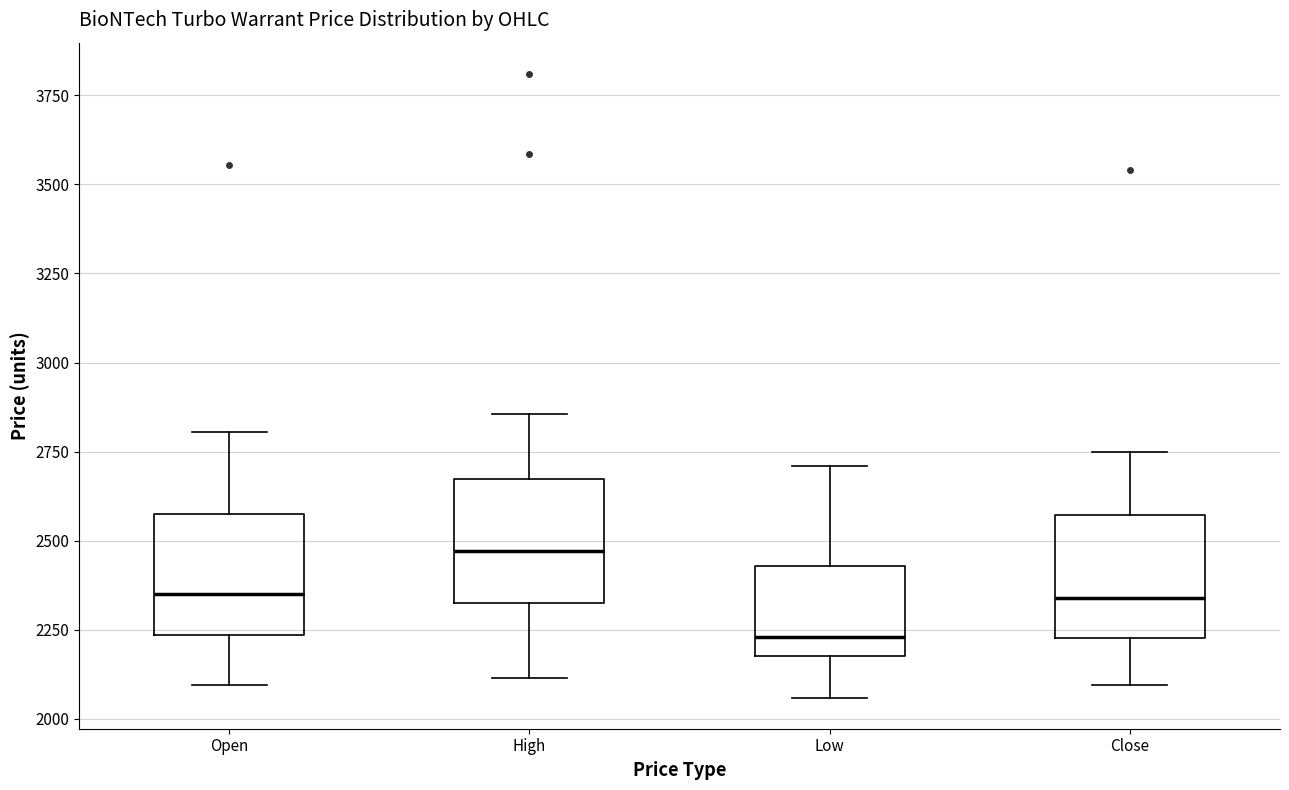

Which box's median line is the highest?

High